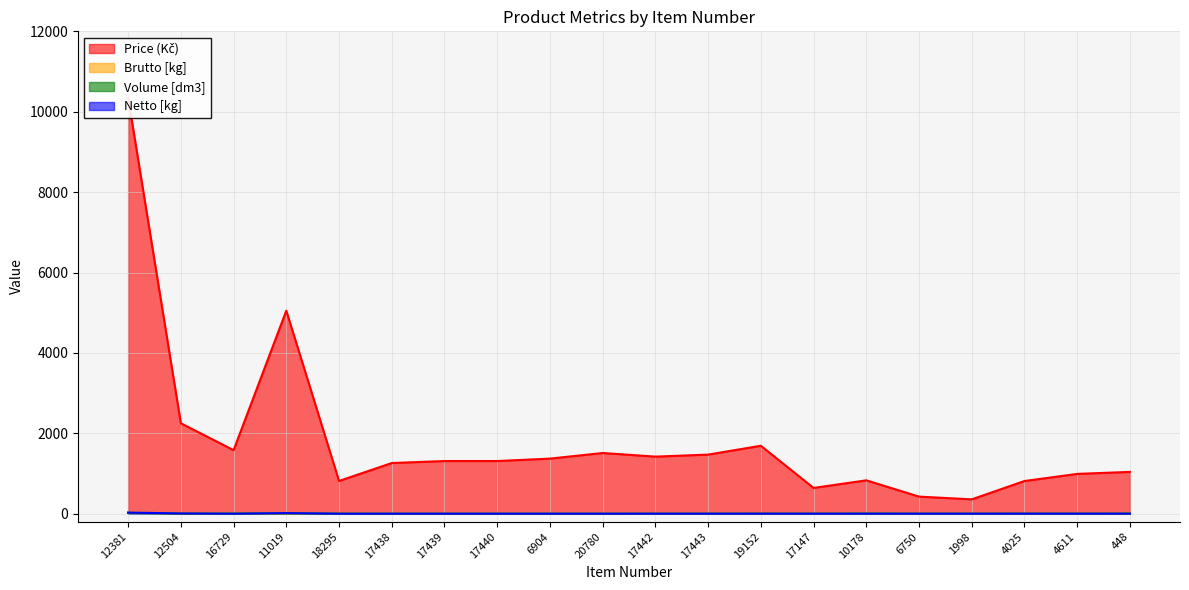

Reading left to right, extract all data points from this chart.

Price (Kč): 12381=10350.0	12504=2250.0	16729=1580.0	11019=5050.0	18295=814.0	17438=1260.0	17439=1310.0	17440=1310.0	6904=1370.0	20780=1510.0	17442=1420.0	17443=1470.0	19152=1690.0	17147=641.0	10178=830.0	6750=425.0	1998=357.0	4025=813.0	4611=990.0	448=1040.0
Brutto [kg]: 12381=30.0	12504=0.0	16729=5.5	11019=0.0	18295=2.7	17438=0.0	17439=0.0	17440=0.0	6904=0.0	20780=0.0	17442=0.0	17443=0.0	19152=0.7	17147=0.8	10178=0.9	6750=0.0	1998=0.0	4025=0.0	4611=0.0	448=0.0
Volume [dm3]: 12381=18.3	12504=2.1	16729=2.2	11019=7.9	18295=1.0	17438=0.3	17439=0.4	17440=0.5	6904=0.5	20780=0.6	17442=0.7	17443=0.7	19152=2.2	17147=1.1	10178=3.6	6750=0.7	1998=0.7	4025=1.6	4611=0.9	448=1.9
Netto [kg]: 12381=28.7	12504=5.4	16729=0.0	11019=13.7	18295=0.0	17438=0.0	17439=0.0	17440=0.0	6904=0.0	20780=0.0	17442=0.0	17443=0.0	19152=0.5	17147=0.0	10178=0.0	6750=0.4	1998=0.4	4025=0.9	4611=0.6	448=1.0